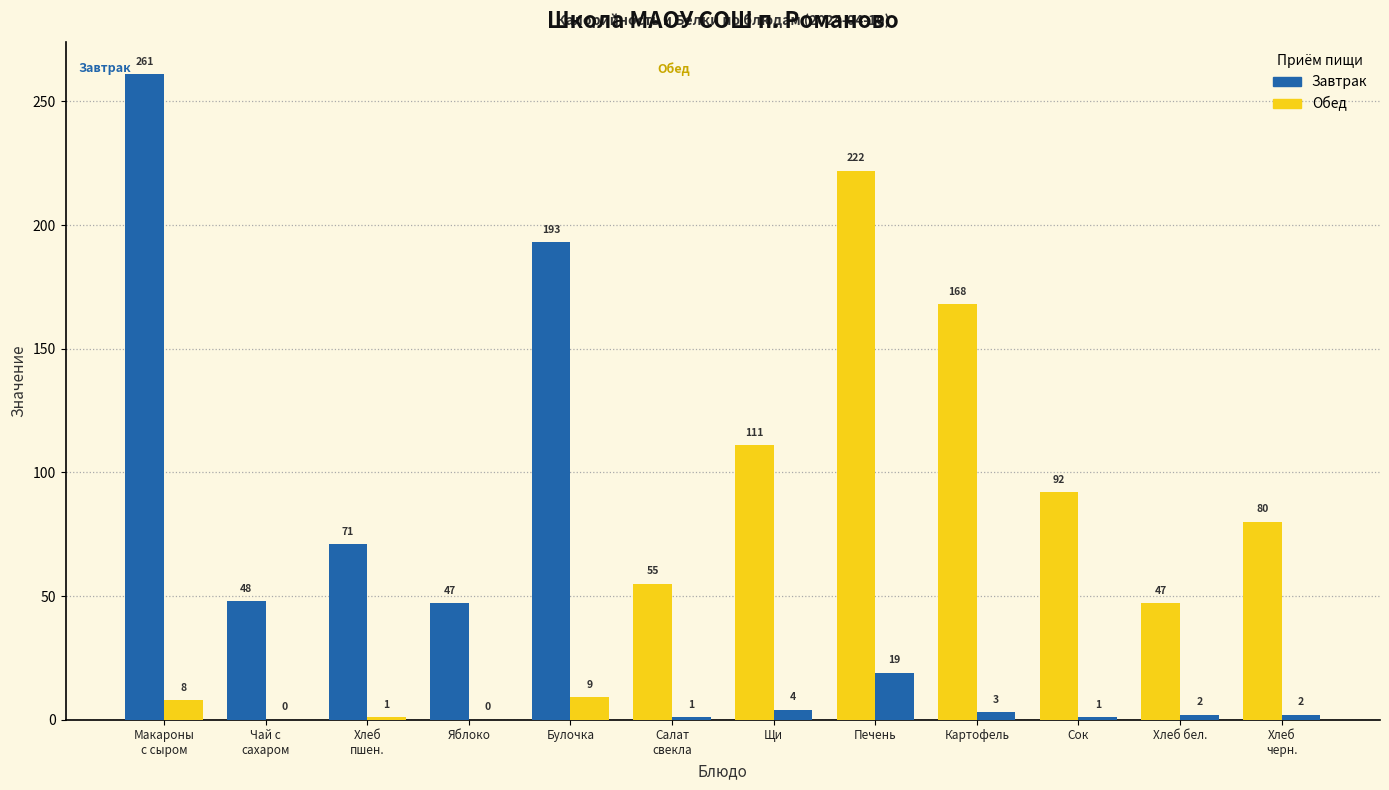

Reading right to left, transcribe all the data shown in this chart.

Калорийность: Хлеб
черн.=80	Хлеб бел.=47	Сок=92	Картофель=168	Печень=222	Щи=111	Салат
свекла=55	Булочка=193	Яблоко=47	Хлеб
пшен.=71	Чай с
сахаром=48	Макароны
с сыром=261
Белки: Хлеб
черн.=2	Хлеб бел.=2	Сок=1	Картофель=3	Печень=19	Щи=4	Салат
свекла=1	Булочка=9	Яблоко=0	Хлеб
пшен.=1	Чай с
сахаром=0	Макароны
с сыром=8